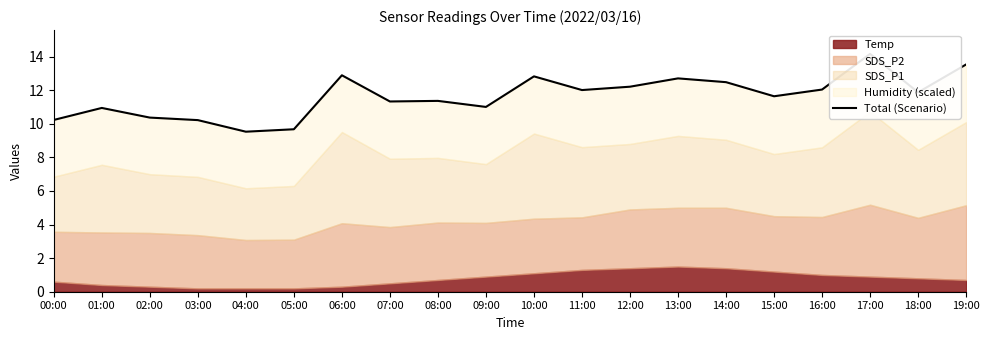

The value at 18:00 is 17.4. True or false?

False